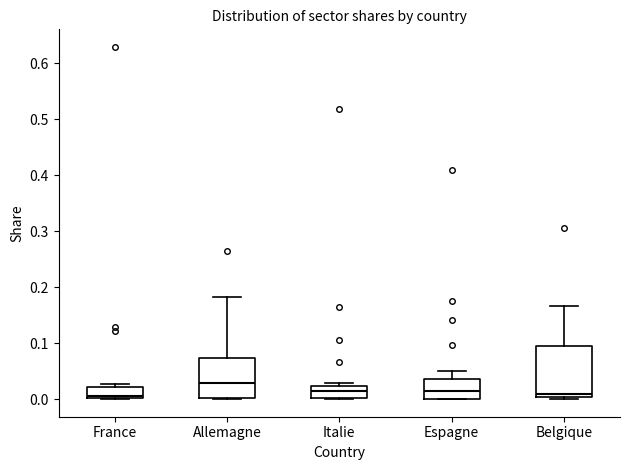

Reading left to right, transcribe this box plot: for each box, give where its median line is, the range the box spans, and where its two whiskers end, as read against the y-axis. The values are not printed on the chart, so give them approximately, as read against the axis.

France: median 0.01, box 0.00 to 0.02, whiskers 0.00 to 0.03
Allemagne: median 0.03, box 0.00 to 0.07, whiskers 0.00 to 0.18
Italie: median 0.01, box 0.00 to 0.02, whiskers 0.00 to 0.03
Espagne: median 0.01, box 0.00 to 0.04, whiskers 0.00 to 0.05
Belgique: median 0.01, box 0.00 to 0.09, whiskers 0.00 (just below the box's lower edge) to 0.17